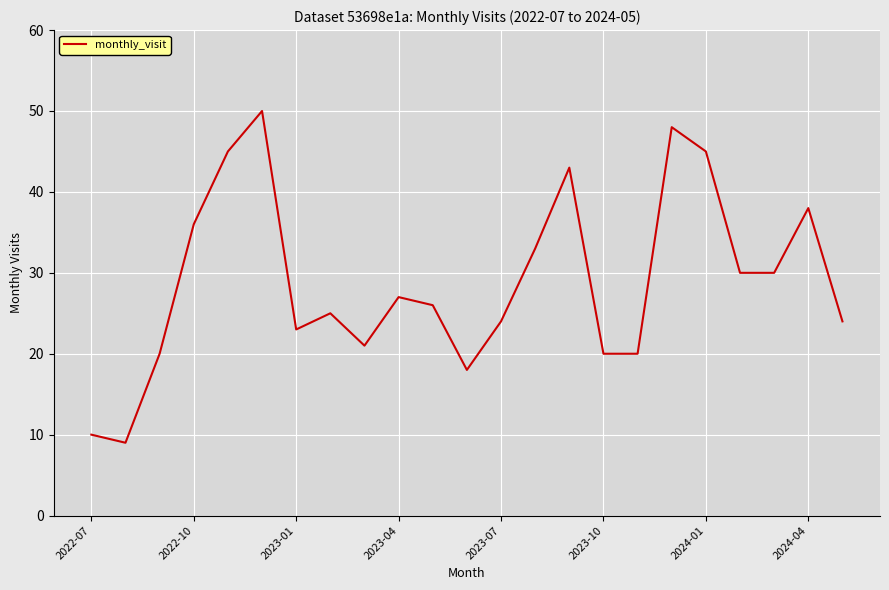

What is the difference between the maximum and minimum values?

41